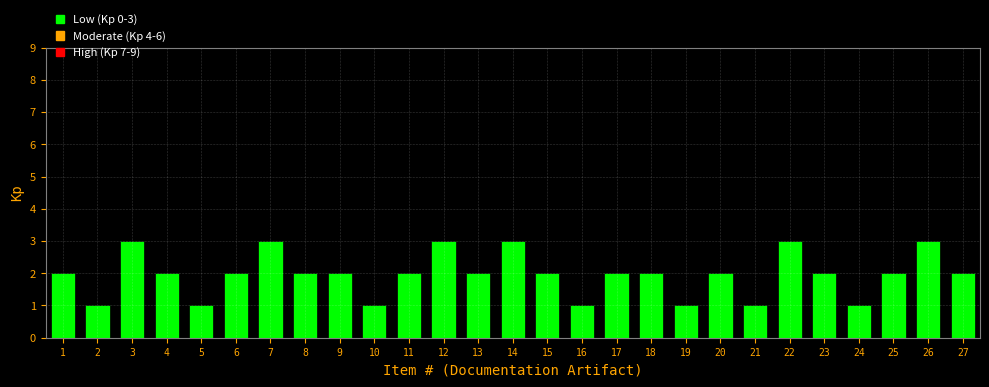

Reading left to right, transcribe all the data shown in this chart.

1=2	2=1	3=3	4=2	5=1	6=2	7=3	8=2	9=2	10=1	11=2	12=3	13=2	14=3	15=2	16=1	17=2	18=2	19=1	20=2	21=1	22=3	23=2	24=1	25=2	26=3	27=2